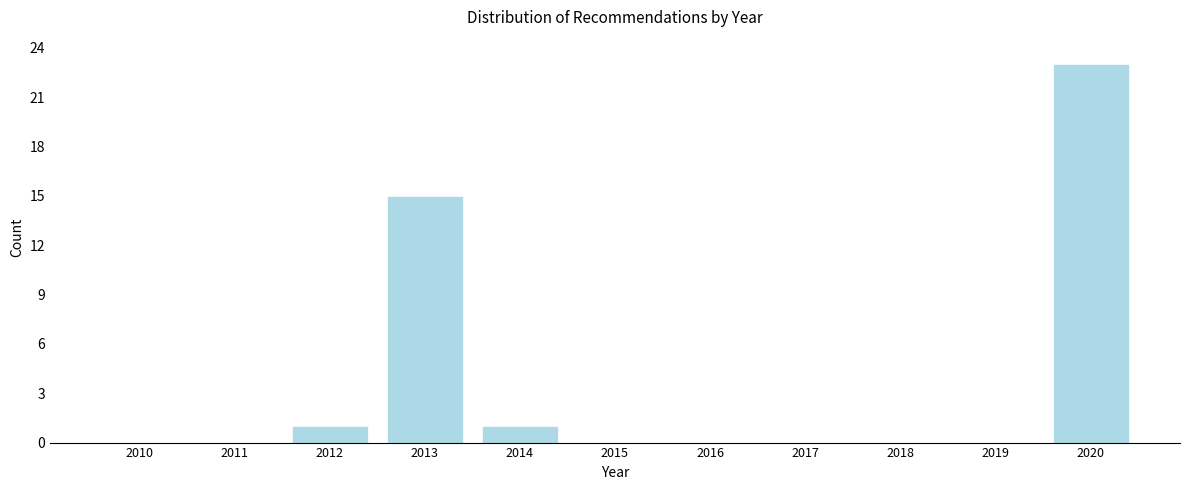

Reading right to left, extract all data points from this chart.

2020=23	2019=0	2018=0	2017=0	2016=0	2015=0	2014=1	2013=15	2012=1	2011=0	2010=0